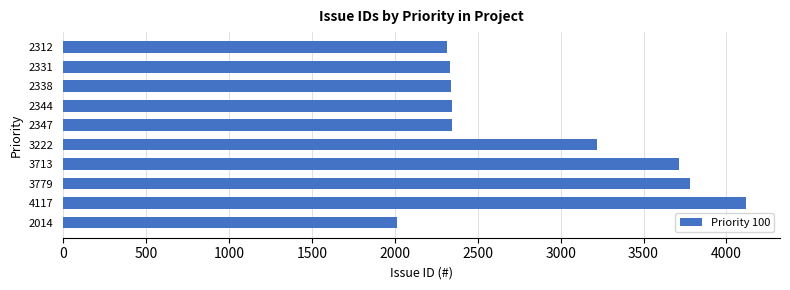

At which category does the chart reach its minimum across all series?

2014